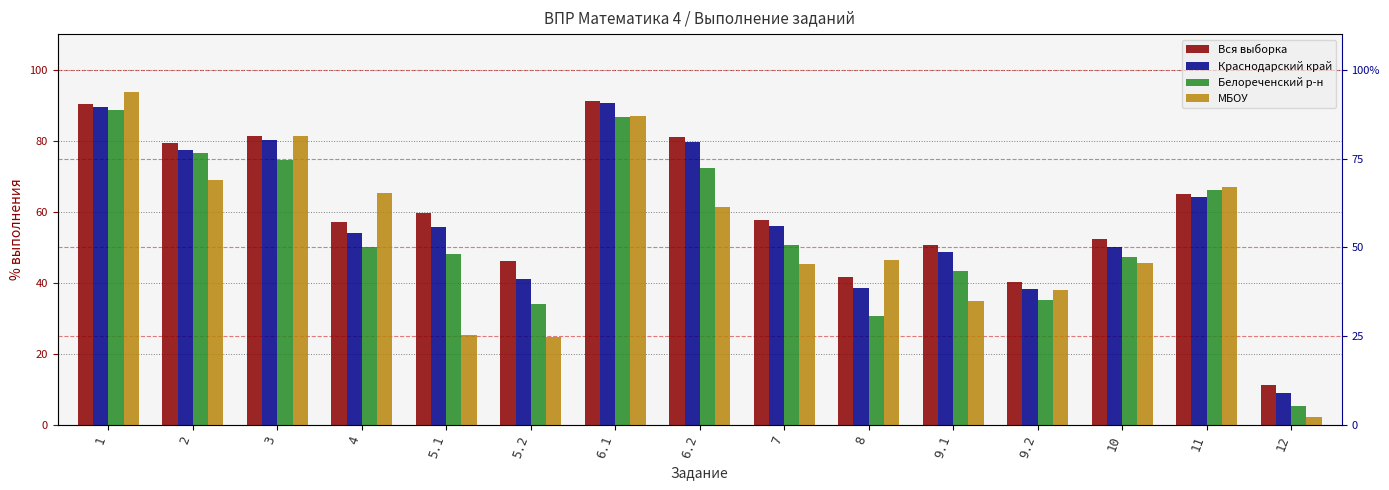

What is the lowest value of the Белореченский р-н series?

5.4